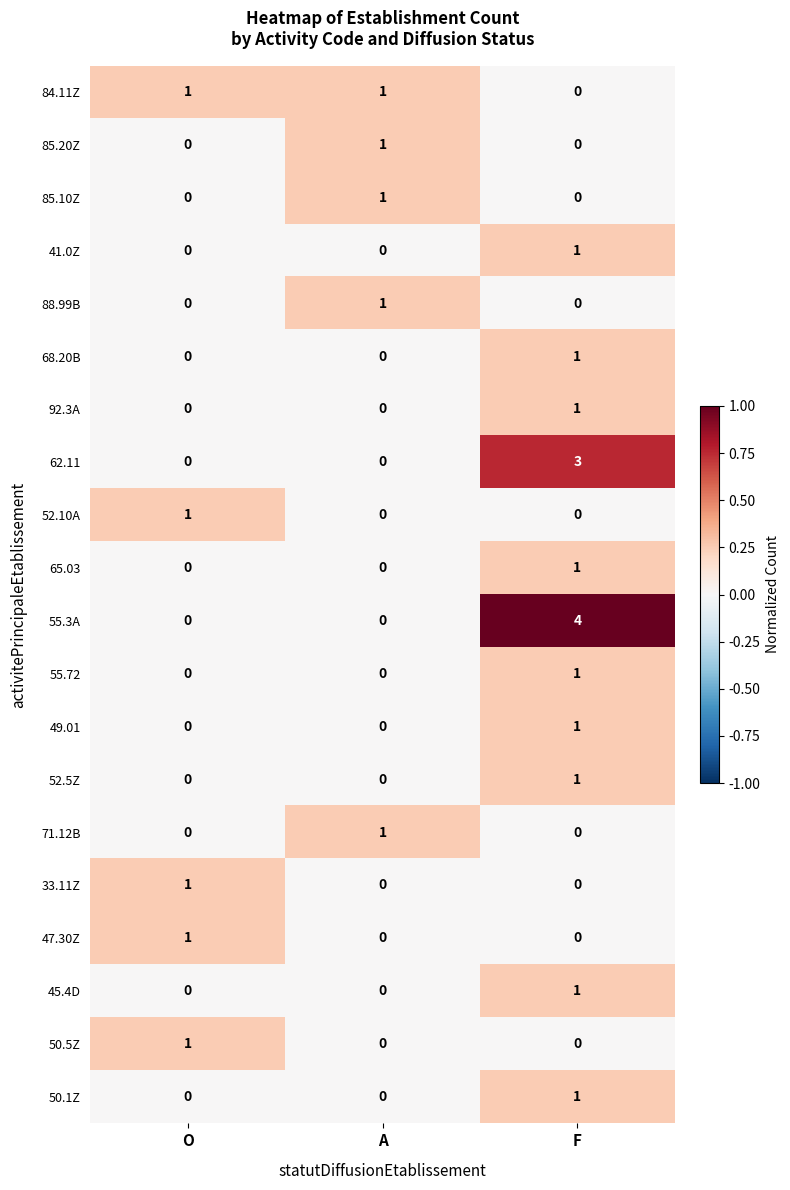

How many 55.3A values are between 0 and 4?

3